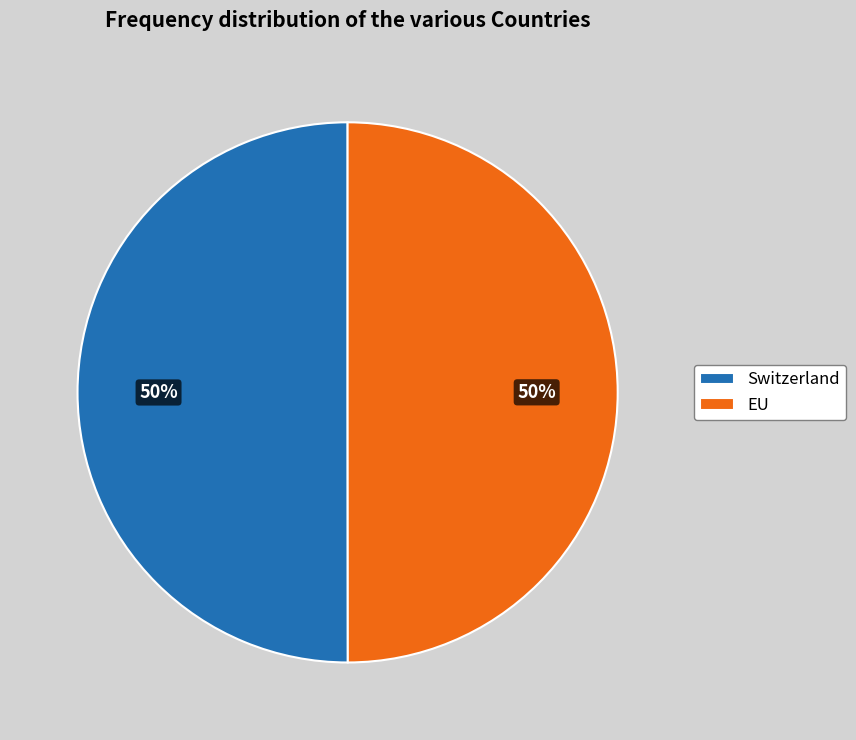

Is the sum of Switzerland and EU greater than half?

Yes